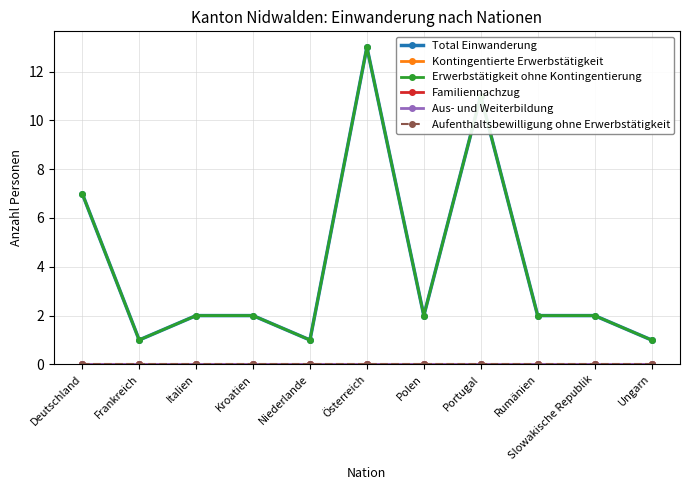

Is the value of Familiennachzug at Portugal greater than the value of Aufenthaltsbewilligung ohne Erwerbstätigkeit at Portugal?

No